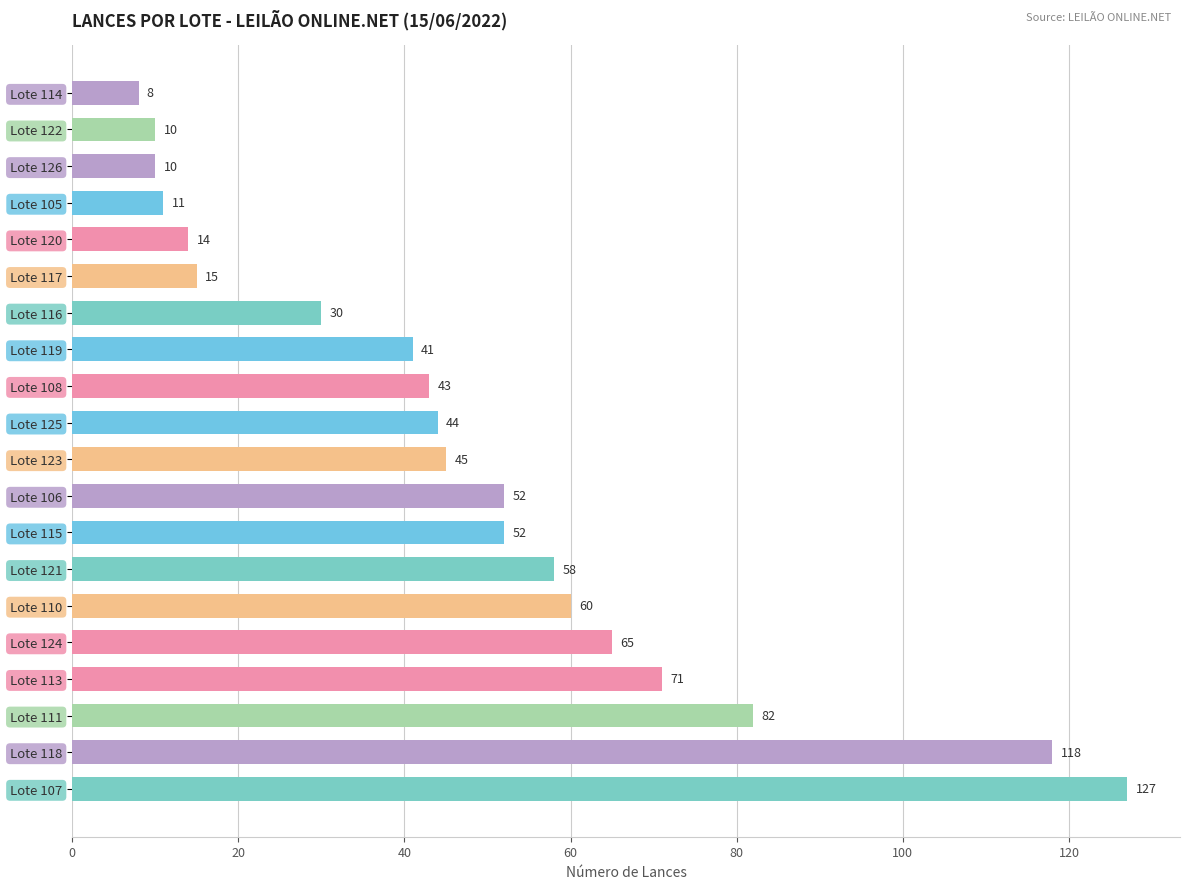

Reading bottom to top, extract all data points from this chart.

Lote 107=127	Lote 118=118	Lote 111=82	Lote 113=71	Lote 124=65	Lote 110=60	Lote 121=58	Lote 115=52	Lote 106=52	Lote 123=45	Lote 125=44	Lote 108=43	Lote 119=41	Lote 116=30	Lote 117=15	Lote 120=14	Lote 105=11	Lote 126=10	Lote 122=10	Lote 114=8